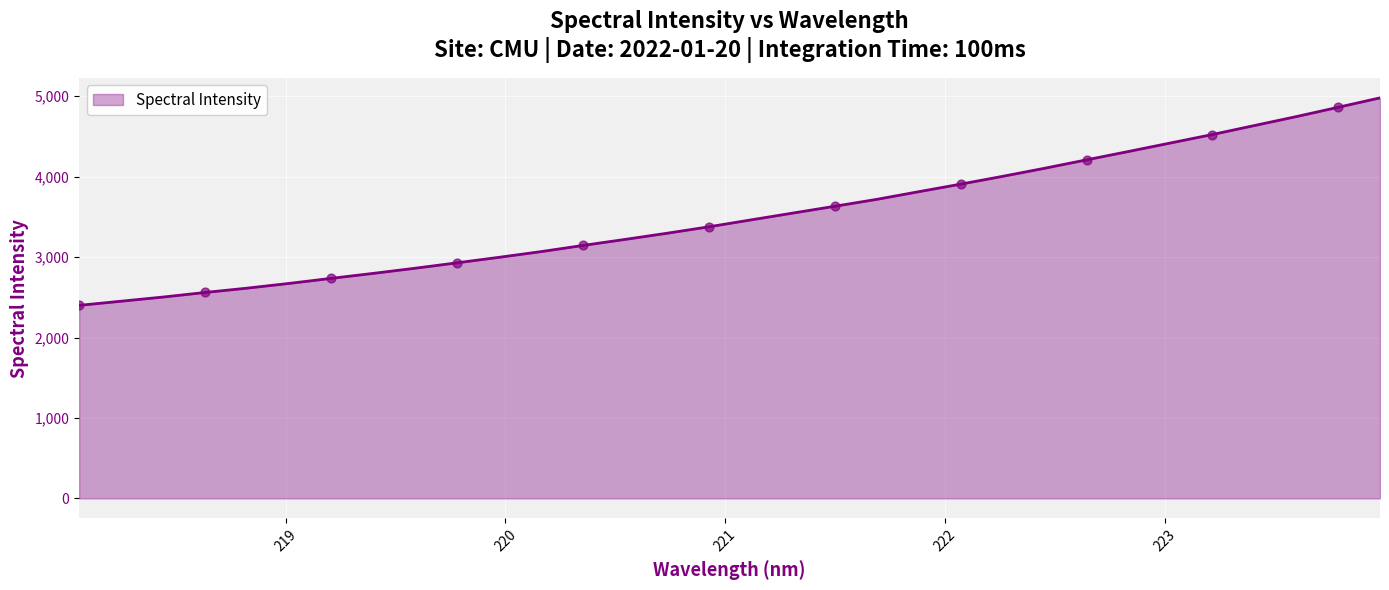

What is the smallest value displayed?

2399.8